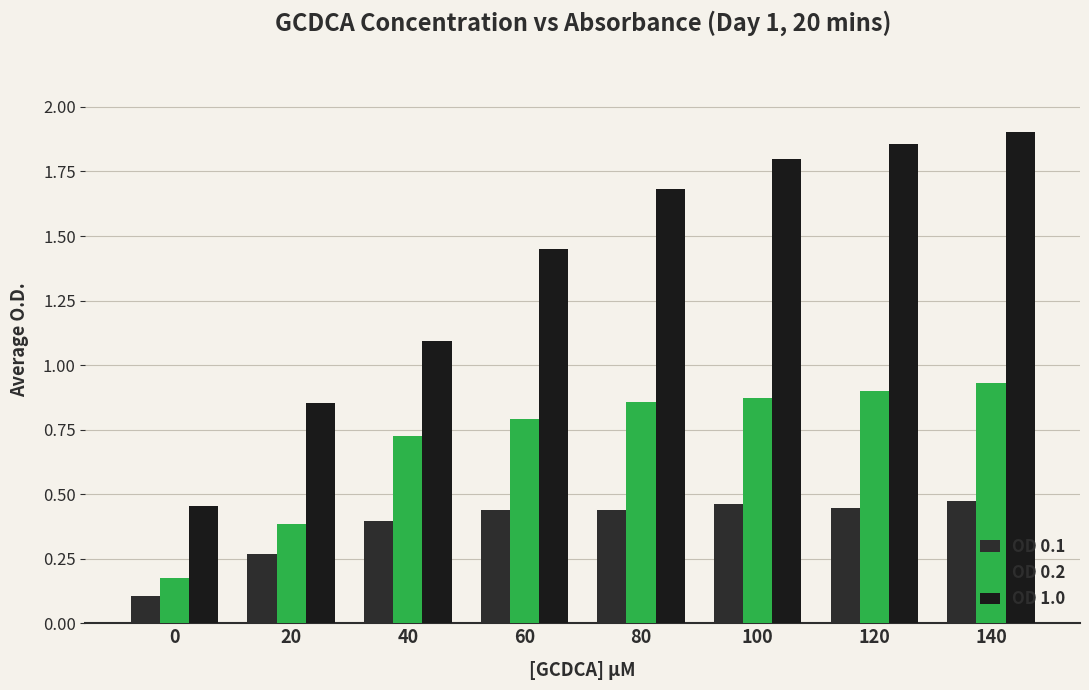

Reading right to left, extract all data points from this chart.

OD 0.1: 140=0.5	120=0.4	100=0.5	80=0.4	60=0.4	40=0.4	20=0.3	0=0.1
OD 0.2: 140=0.9	120=0.9	100=0.9	80=0.9	60=0.8	40=0.7	20=0.4	0=0.2
OD 1.0: 140=1.9	120=1.9	100=1.8	80=1.7	60=1.4	40=1.1	20=0.9	0=0.5